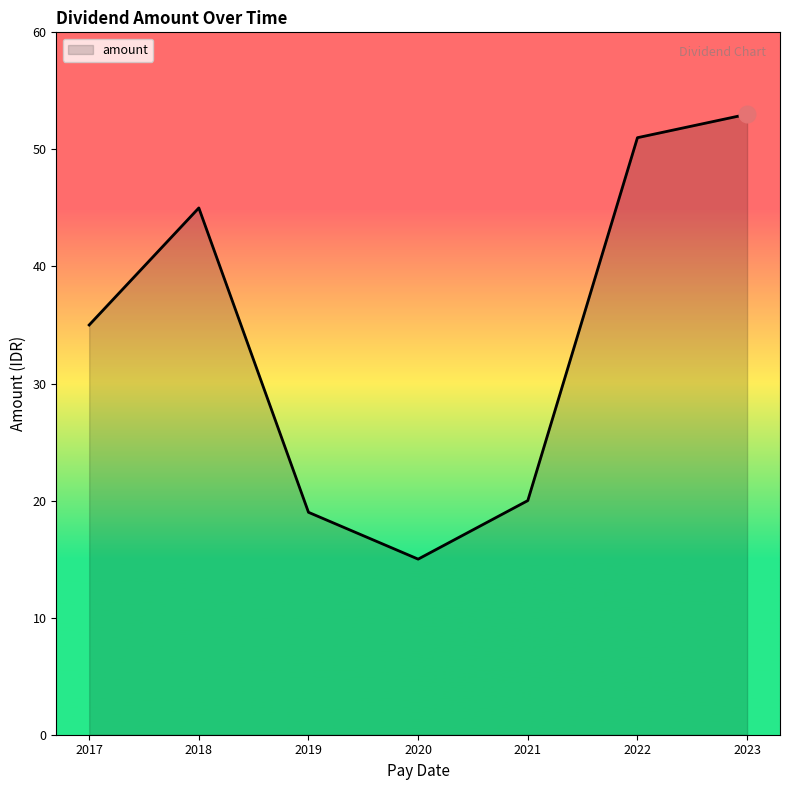

Where is the first local minimum?

2020